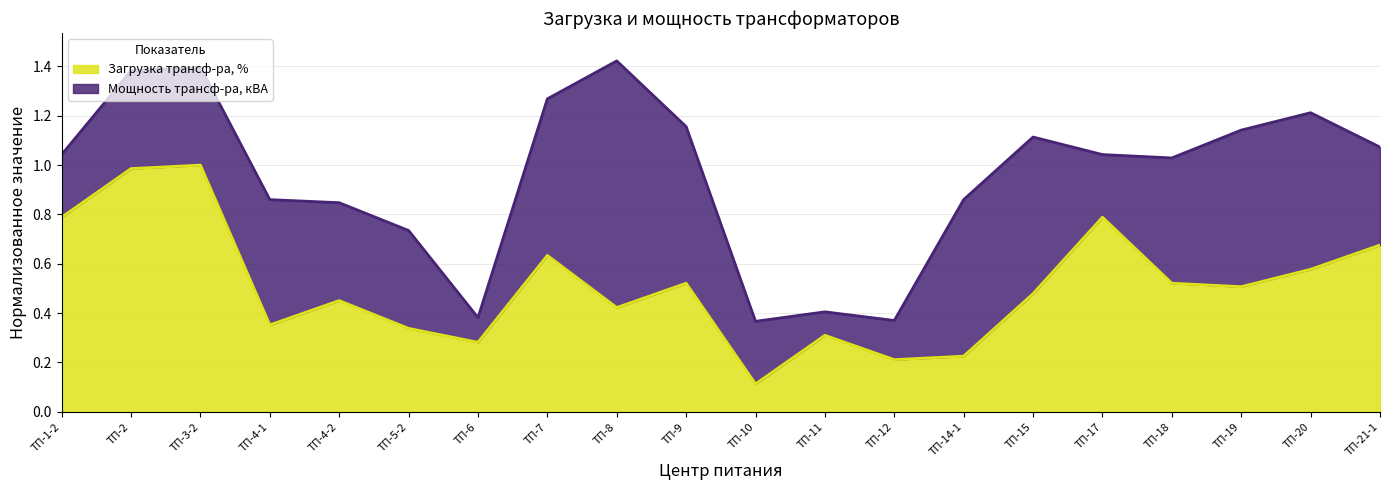

Rank the categories by value from lowest to highest.

ТП-10, ТП-12, ТП-14-1, ТП-6, ТП-11, ТП-5-2, ТП-4-1, ТП-8, ТП-4-2, ТП-15, ТП-19, ТП-9, ТП-18, ТП-20, ТП-7, ТП-21-1, ТП-1-2, ТП-17, ТП-2, ТП-3-2